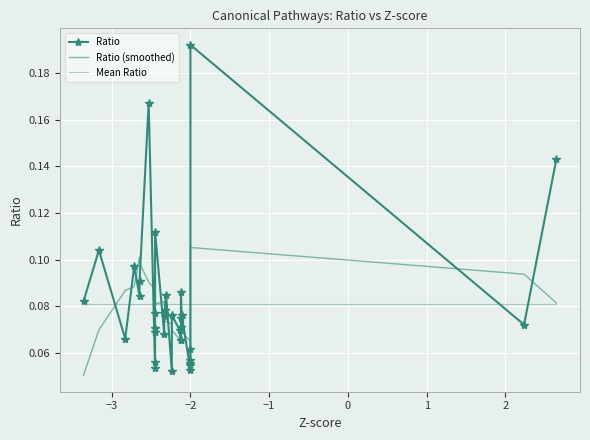

At which category does the chart reach its peak across all series?

−2